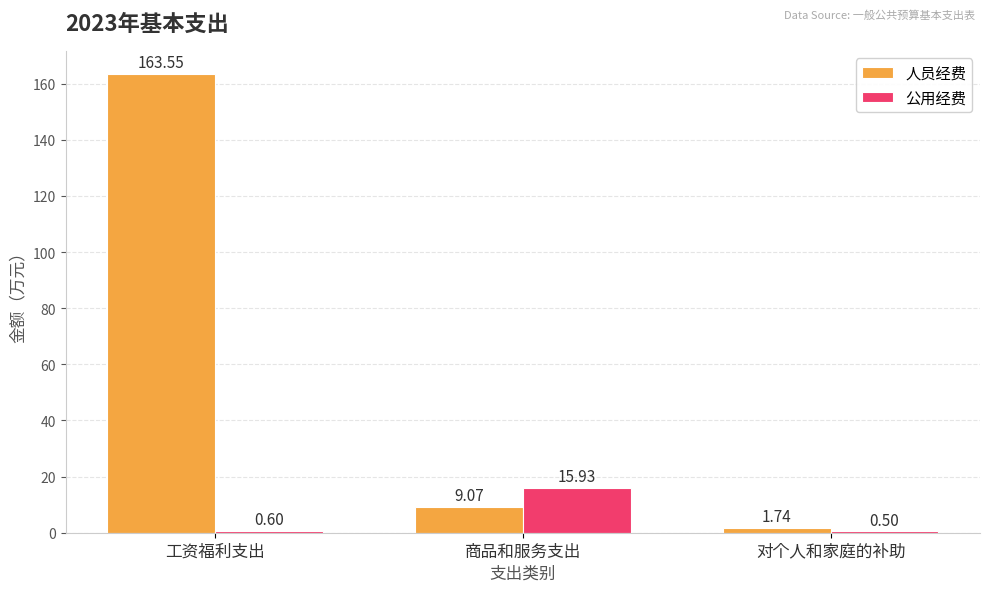

The 公用经费 series shows 0.6 at 工资福利支出. True or false?

True